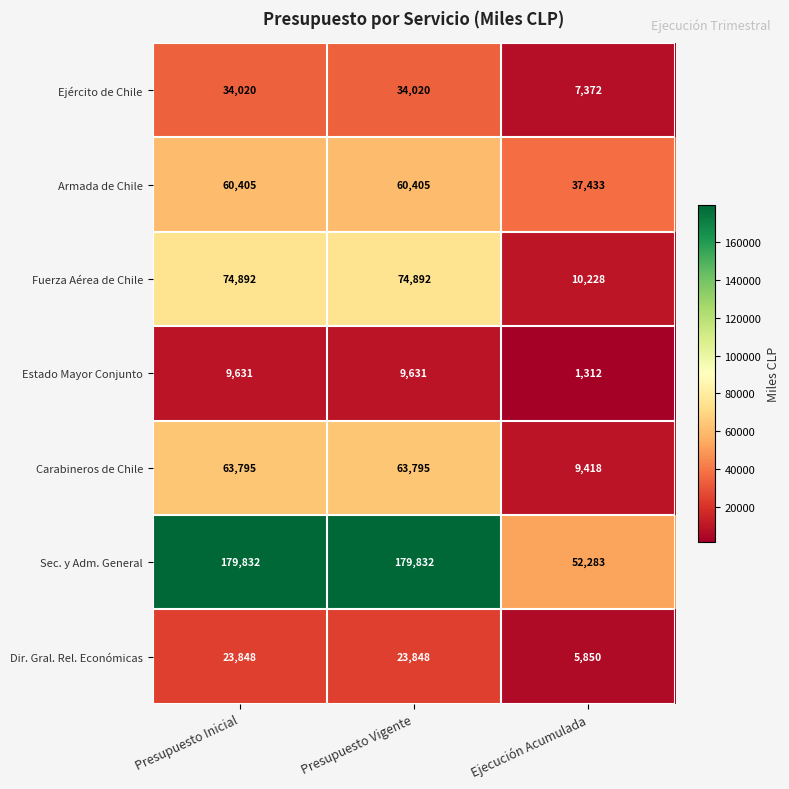

What is the sum of the Carabineros de Chile values at Ejecución Acumulada and Presupuesto Vigente?

73213